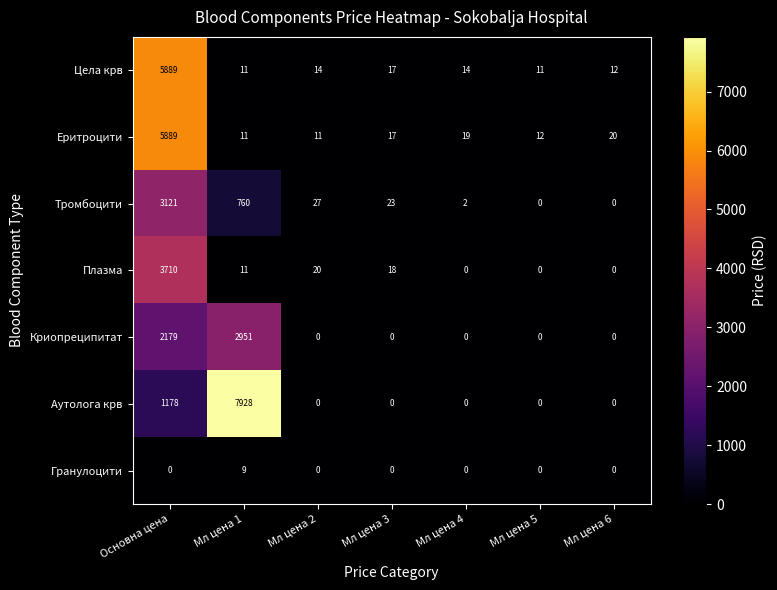

At which label does Тромбоцити reach its peak?

Основна цена